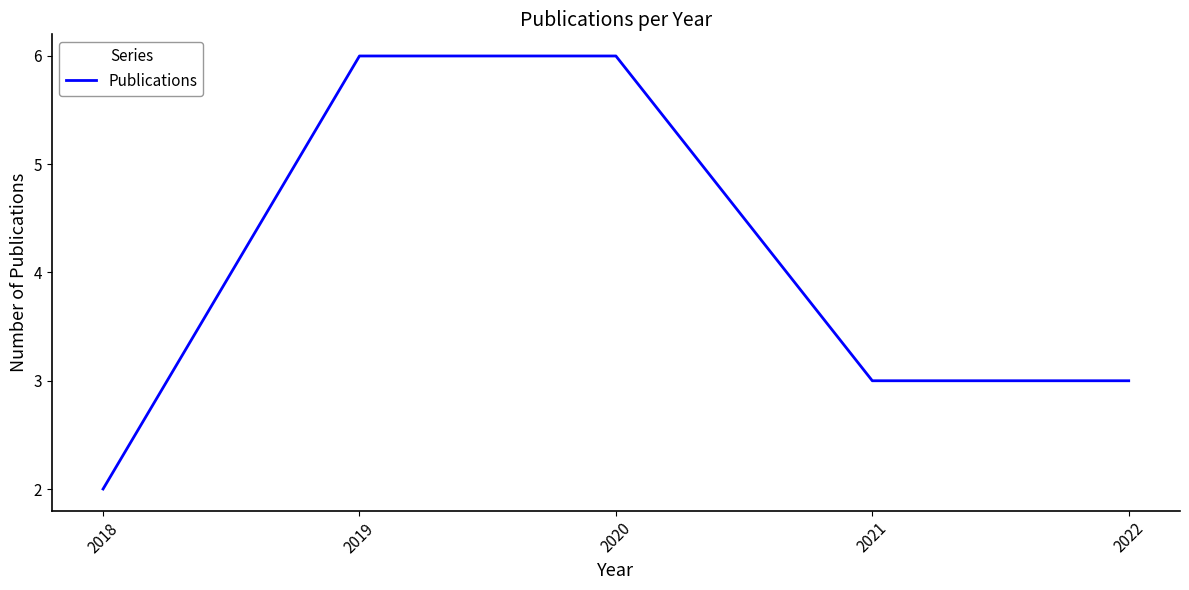

Reading right to left, transcribe all the data shown in this chart.

3	3	6	6	2